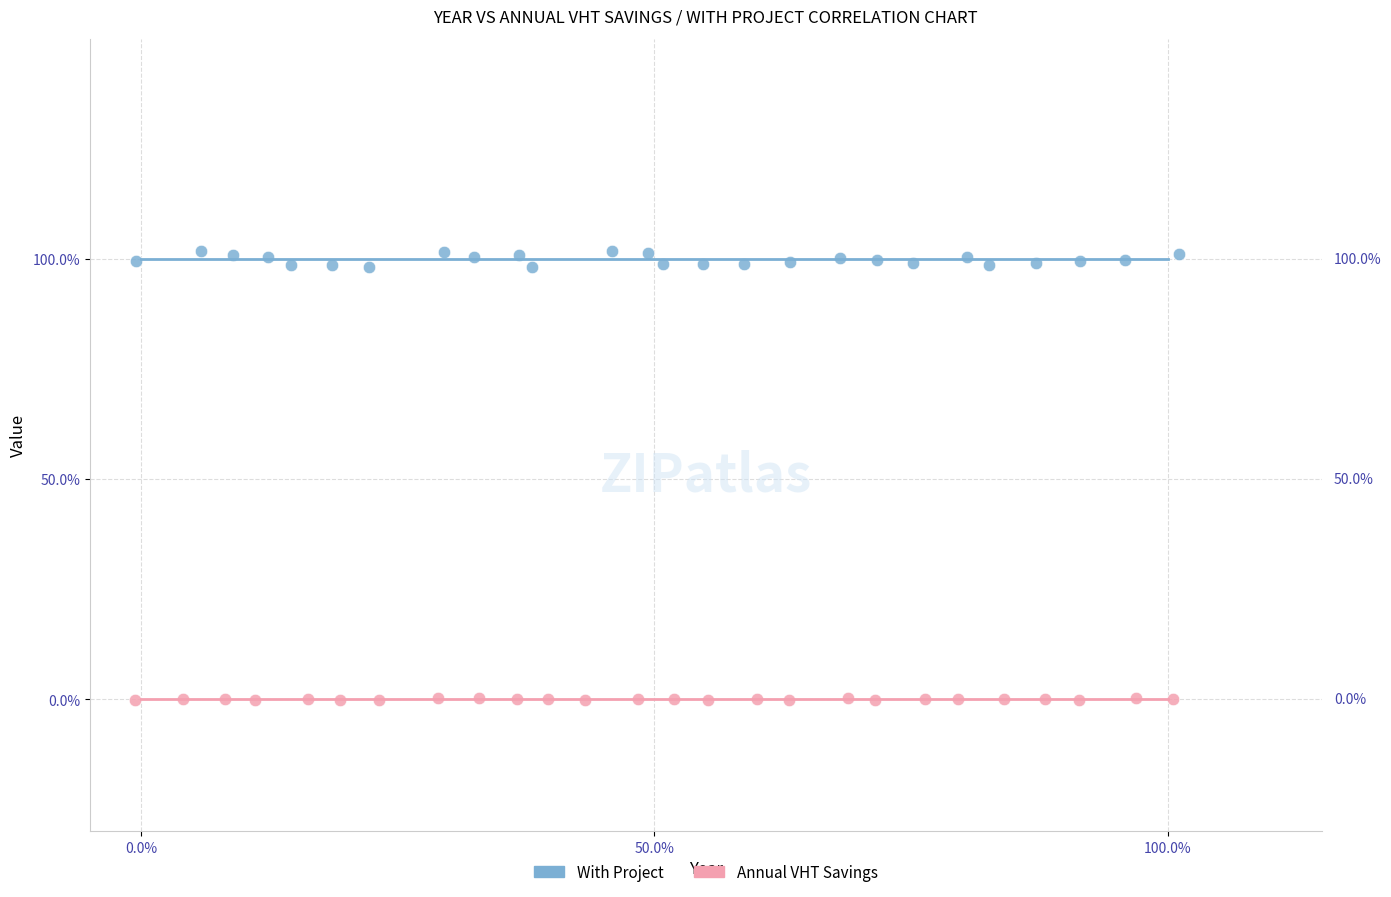

Which series contains the lowest Y value?

Annual VHT Savings